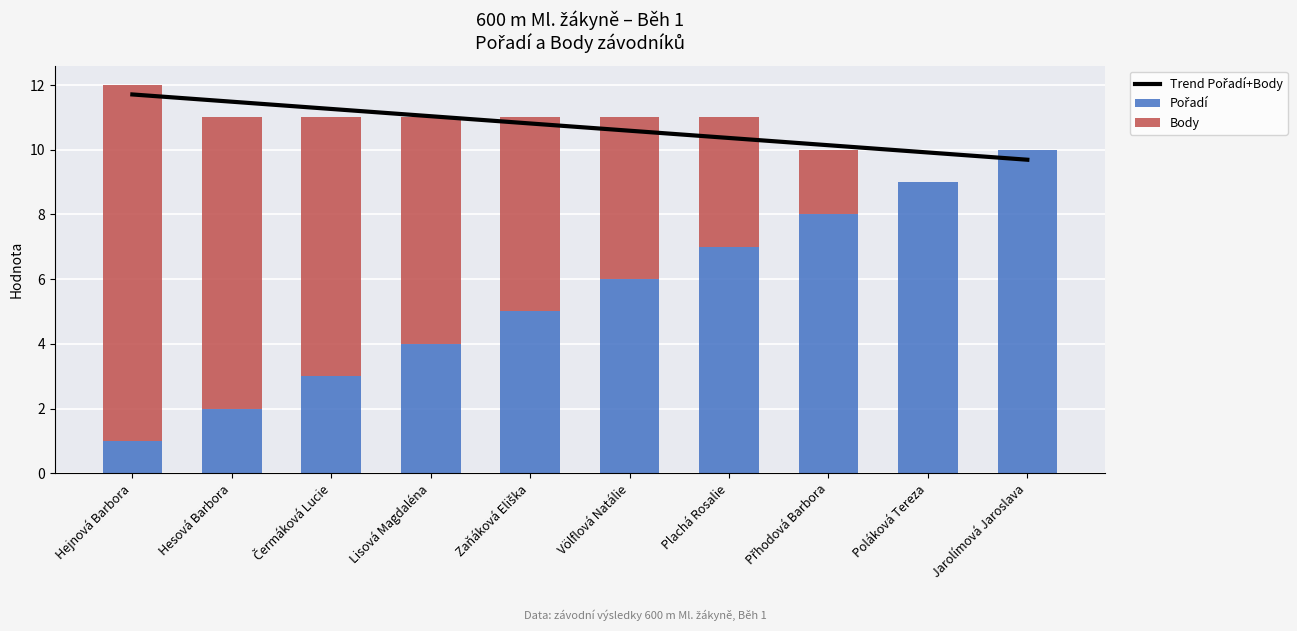

Between Hesová Barbora and Lisová Magdaléna, which series saw the biggest shift?

Pořadí